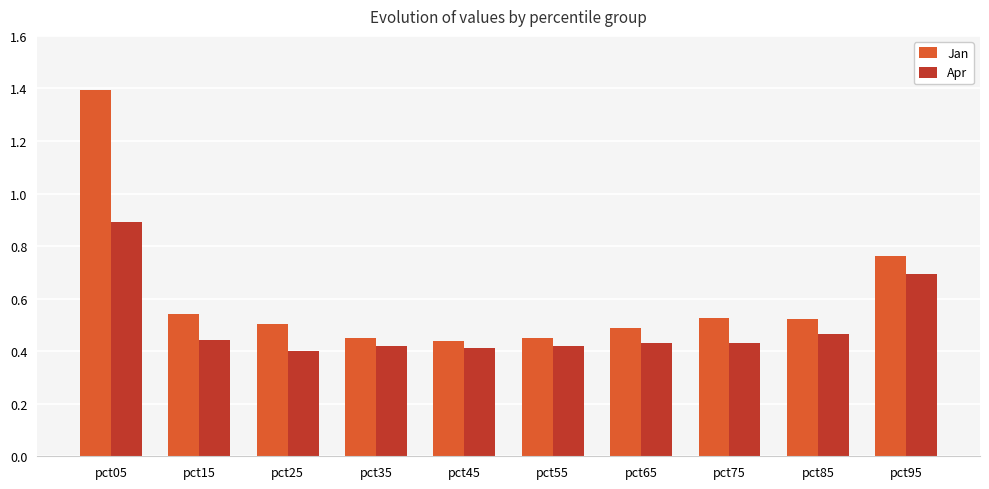

How many bars are there in each group?

2